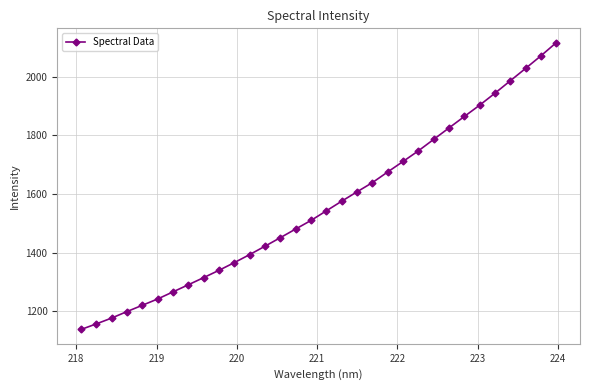

What is the greatest value displayed?

2117.0